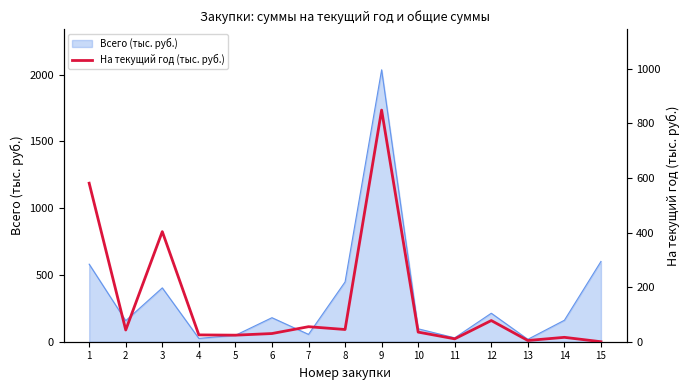

Which has a higher value, 12 or 5?

12